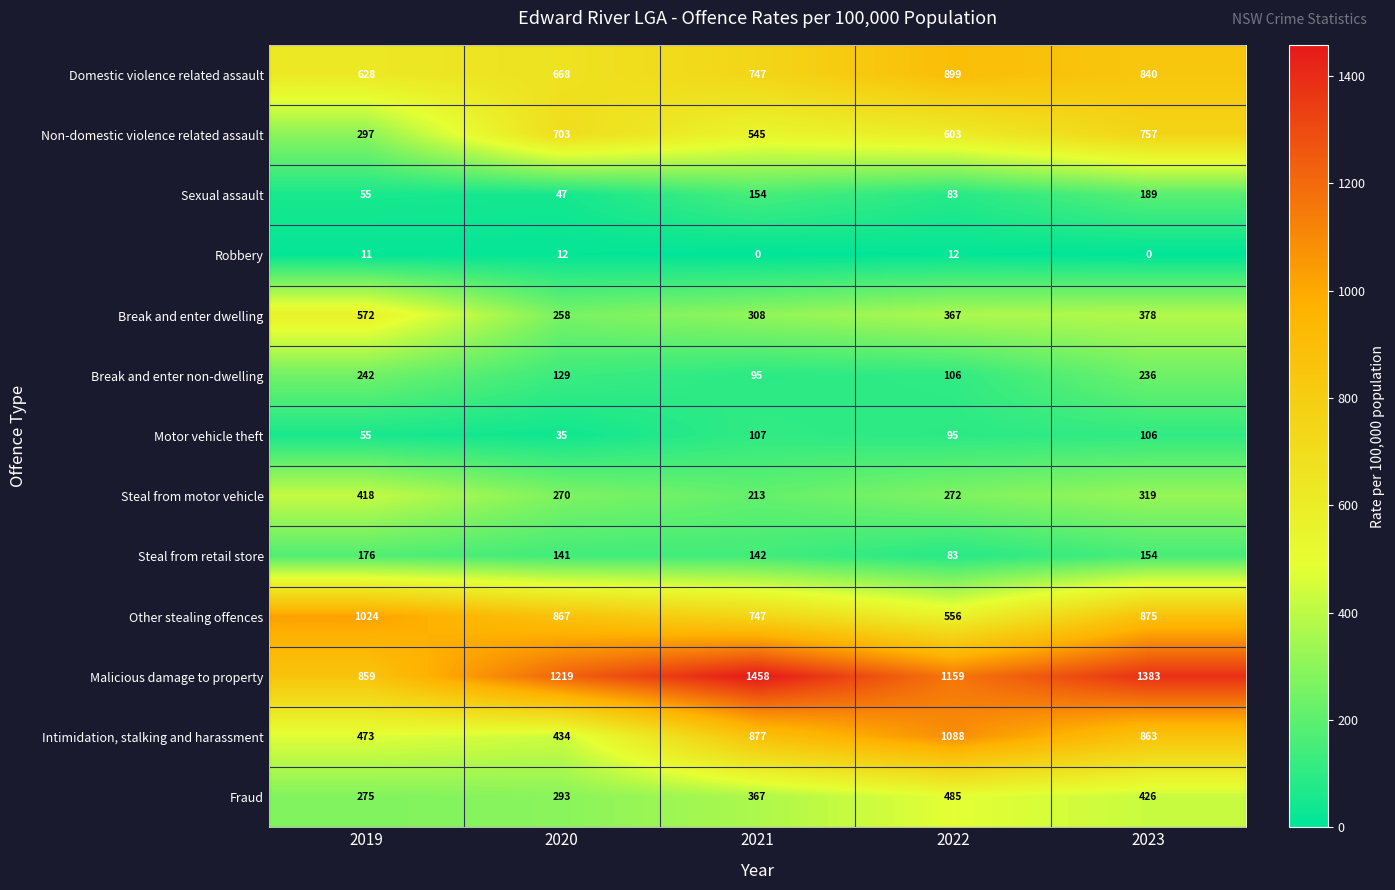

Rank the series by their maximum value, from lowest to highest.

Robbery, Motor vehicle theft, Steal from retail store, Sexual assault, Break and enter non-dwelling, Steal from motor vehicle, Fraud, Break and enter dwelling, Non-domestic violence related assault, Domestic violence related assault, Other stealing offences, Intimidation, stalking and harassment, Malicious damage to property